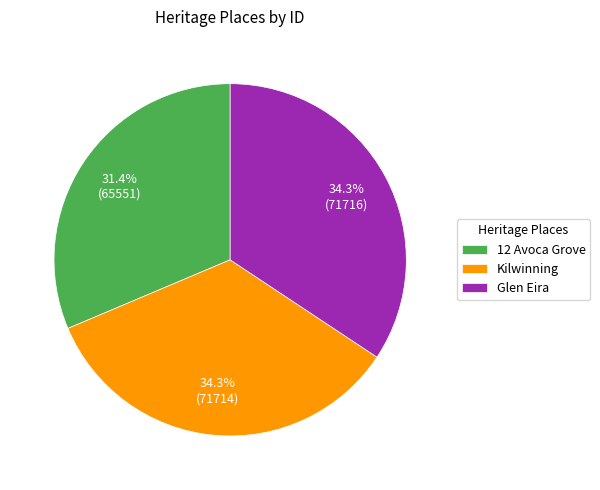

What is the smallest slice in the pie chart?

12 Avoca Grove